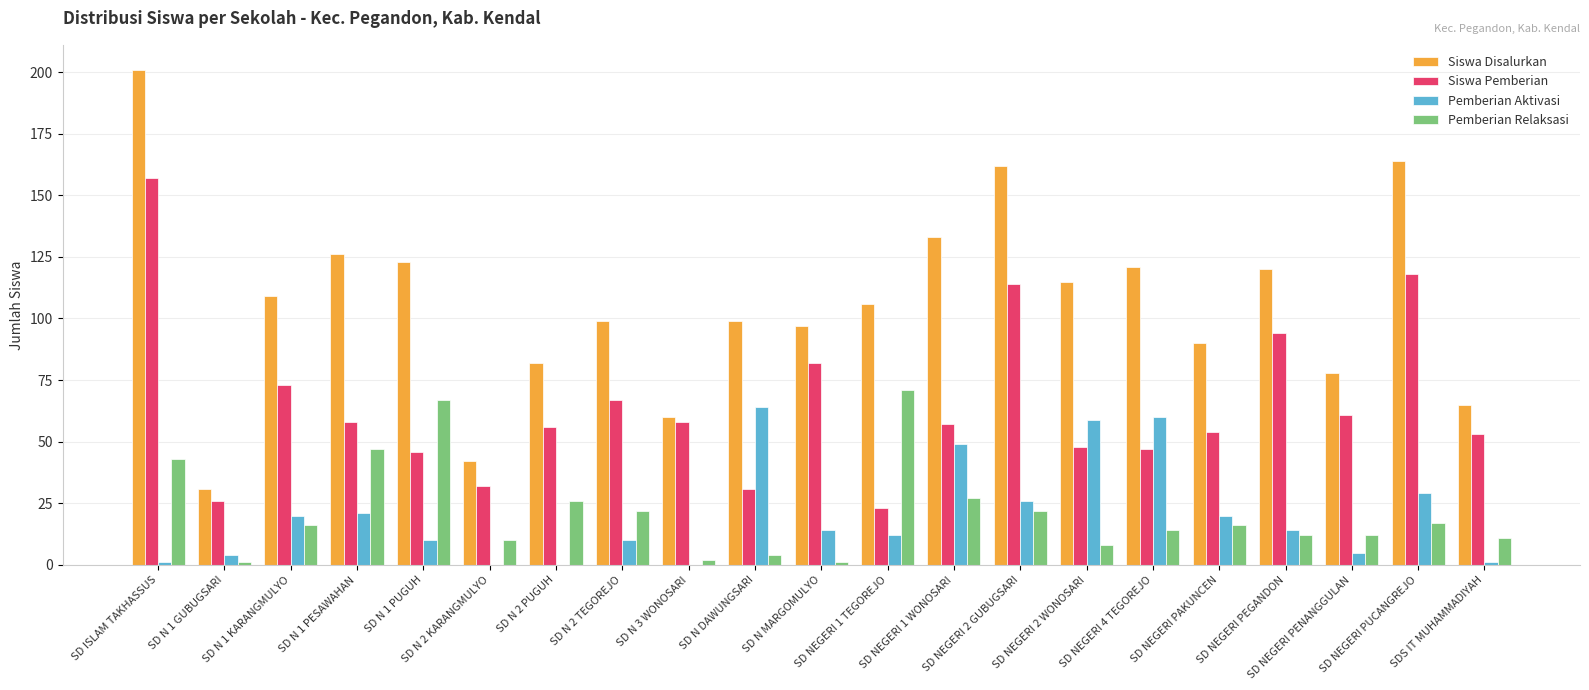

What is the sum of all Pemberian Aktivasi values?

419